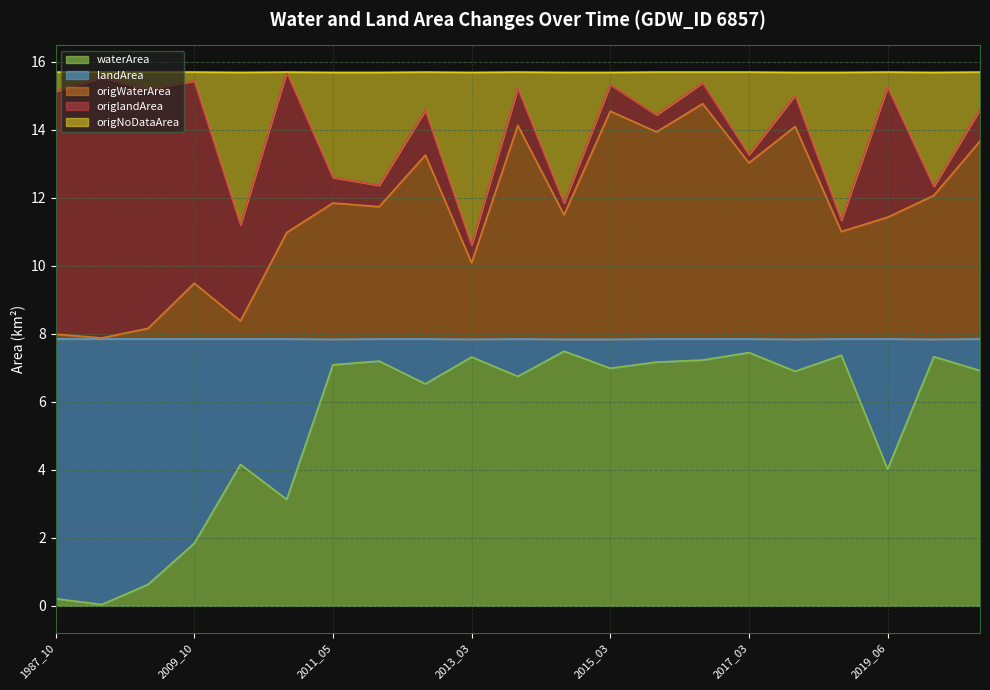

True or false: origWaterArea and origNoDataArea intersect in this chart.

False